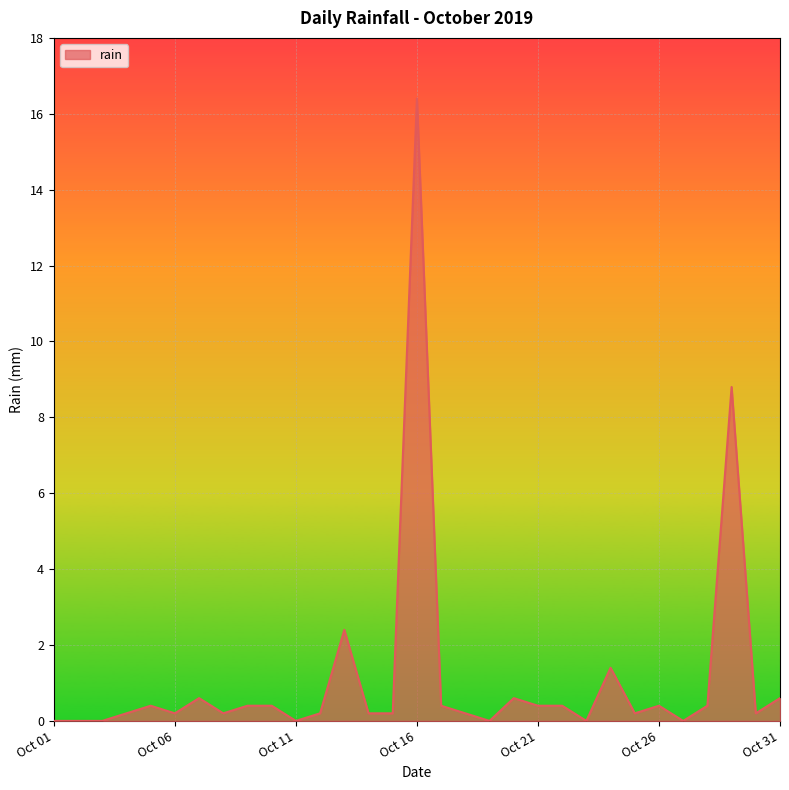

How many series are shown in this chart?

1